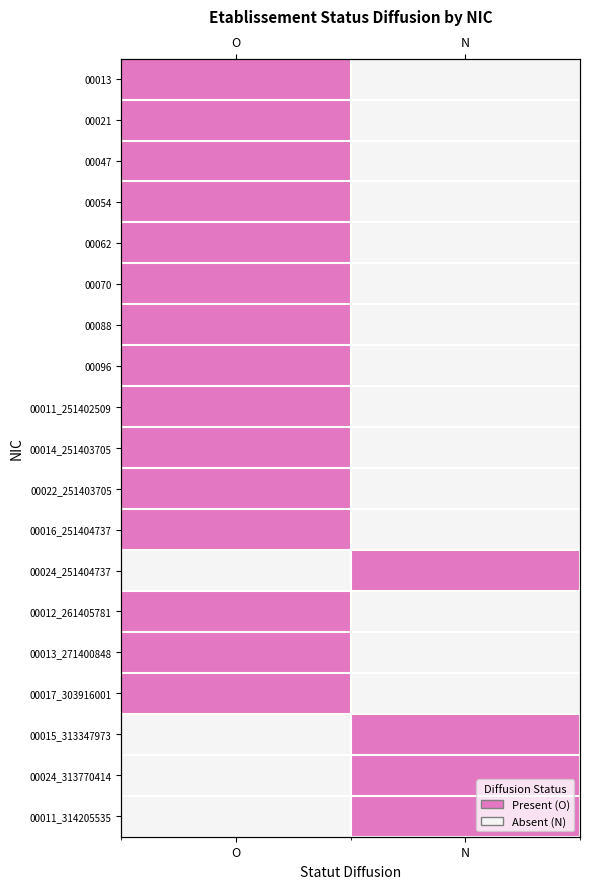

What is the difference between the highest and lowest values at O?

1